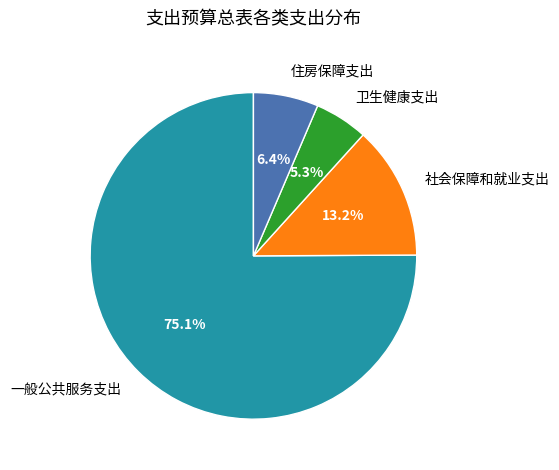

What is the ratio of the value at 一般公共服务支出 to the value at 住房保障支出?

11.7